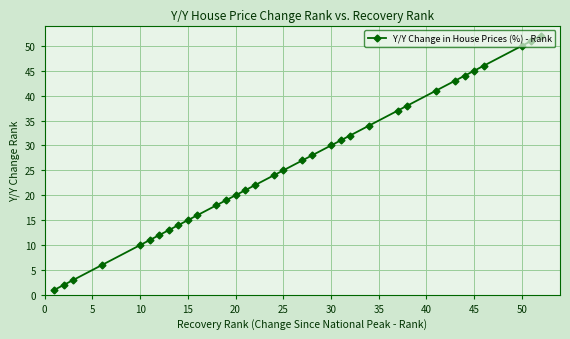

How many lines are shown in the chart?

1